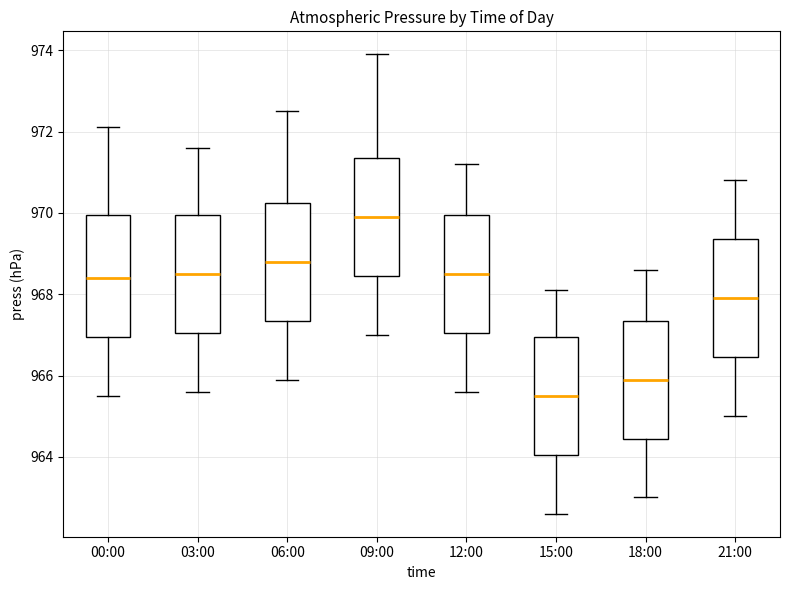

Which box has the lowest median line?

15:00